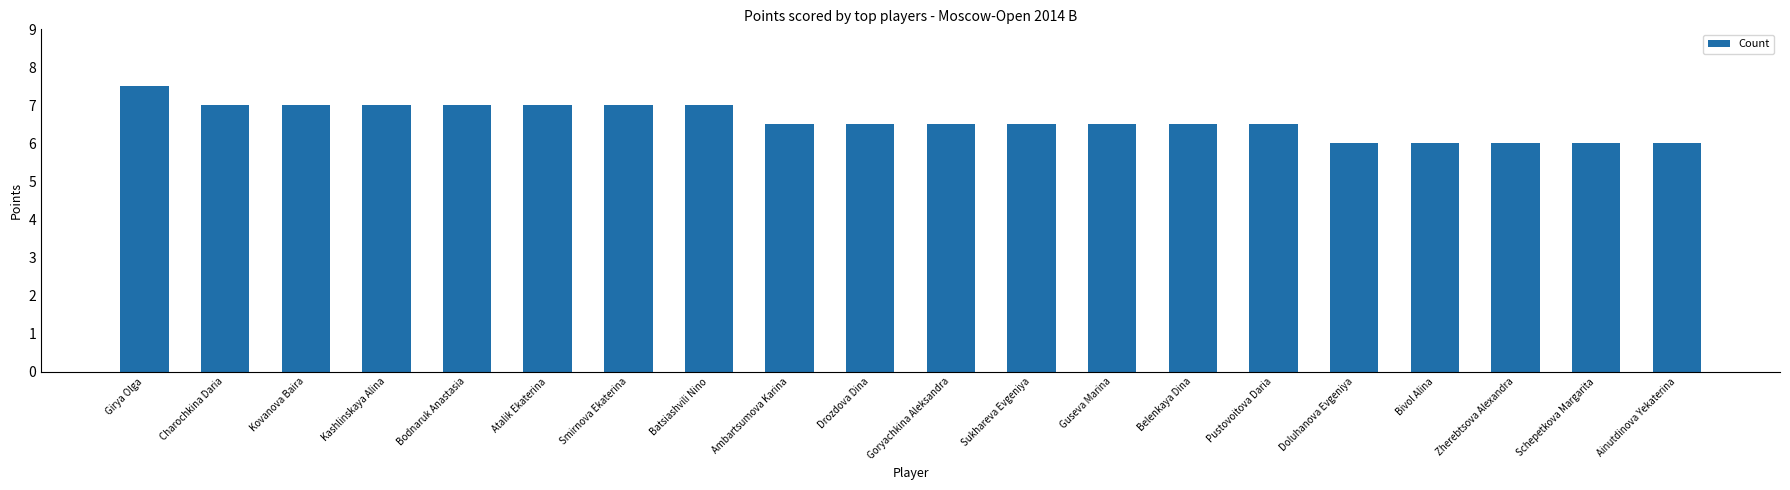

What position from the left is Bodnaruk Anastasia?

5